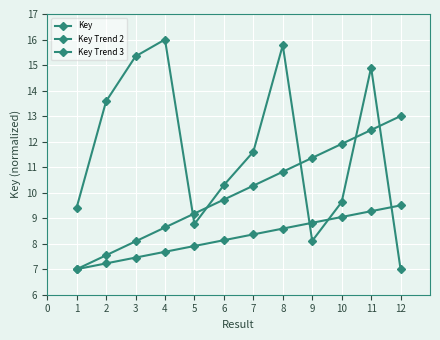

True or false: Key Trend 3 and Key Trend 2 cross at least once.

False